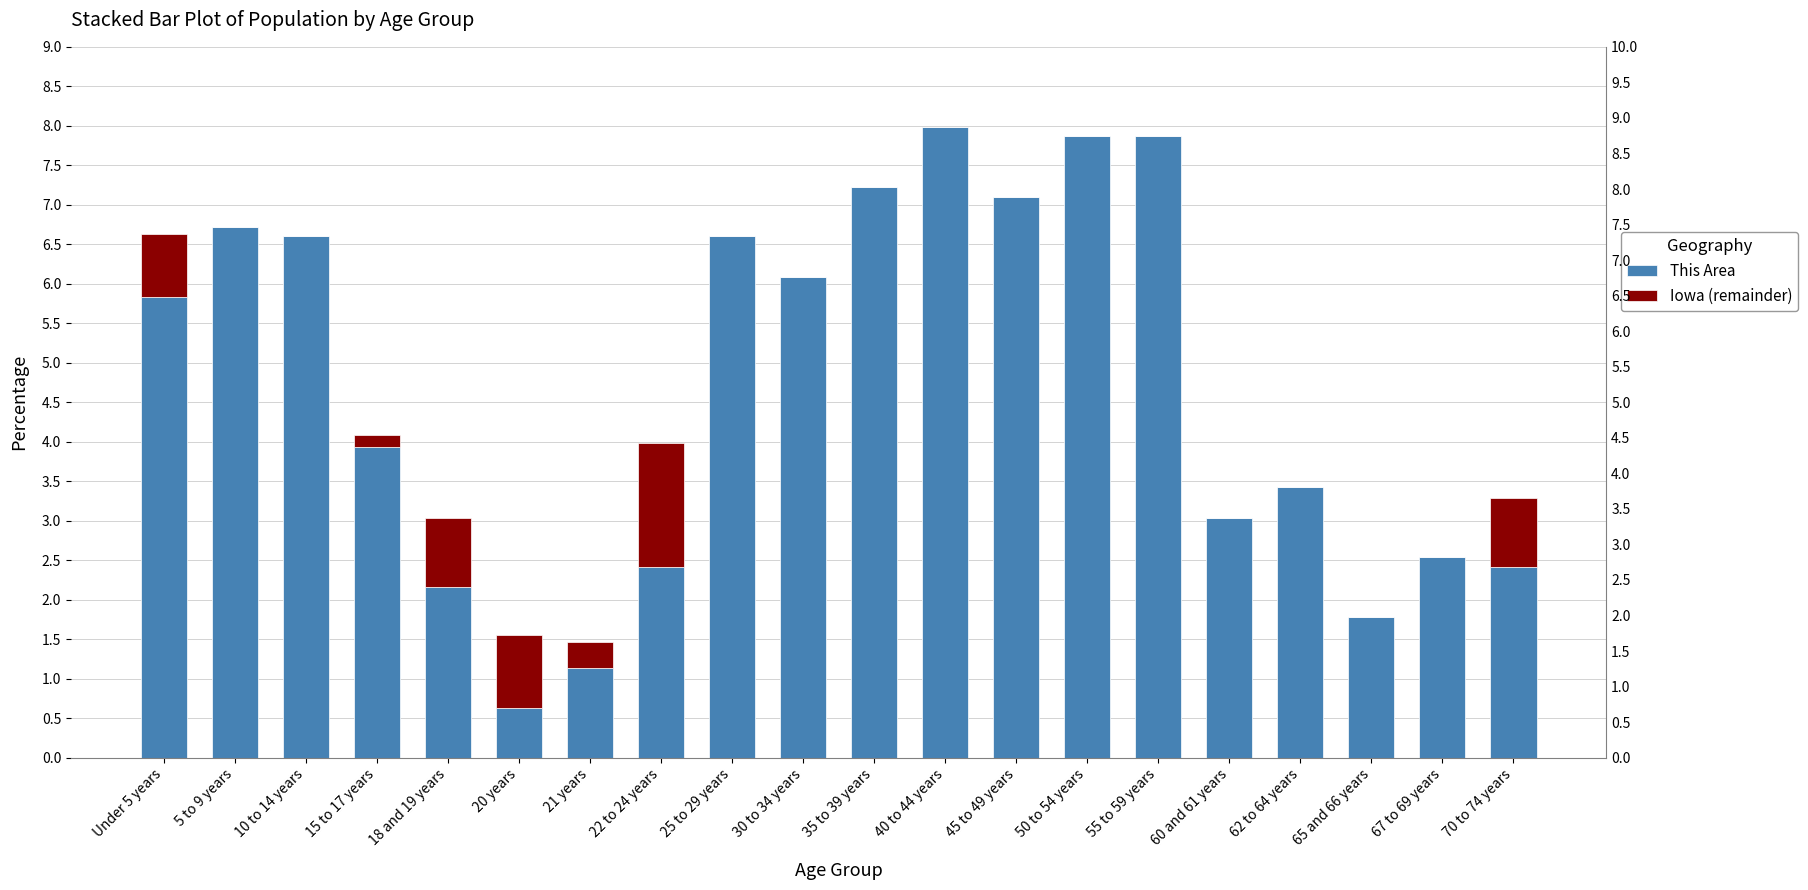

How many categories are shown in the chart?

20